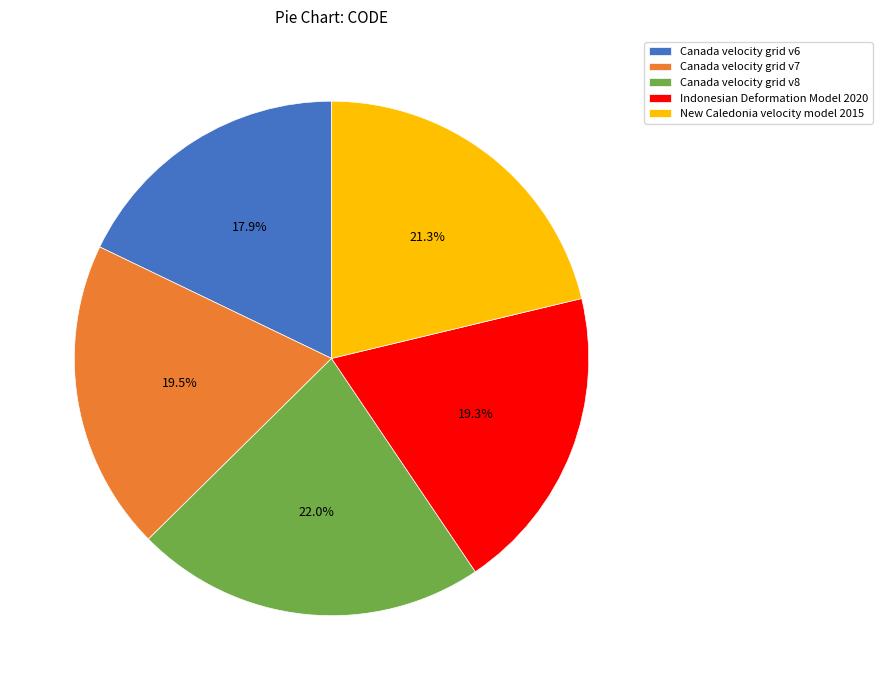

Does Canada velocity grid v8 account for over 50% of the chart?

No